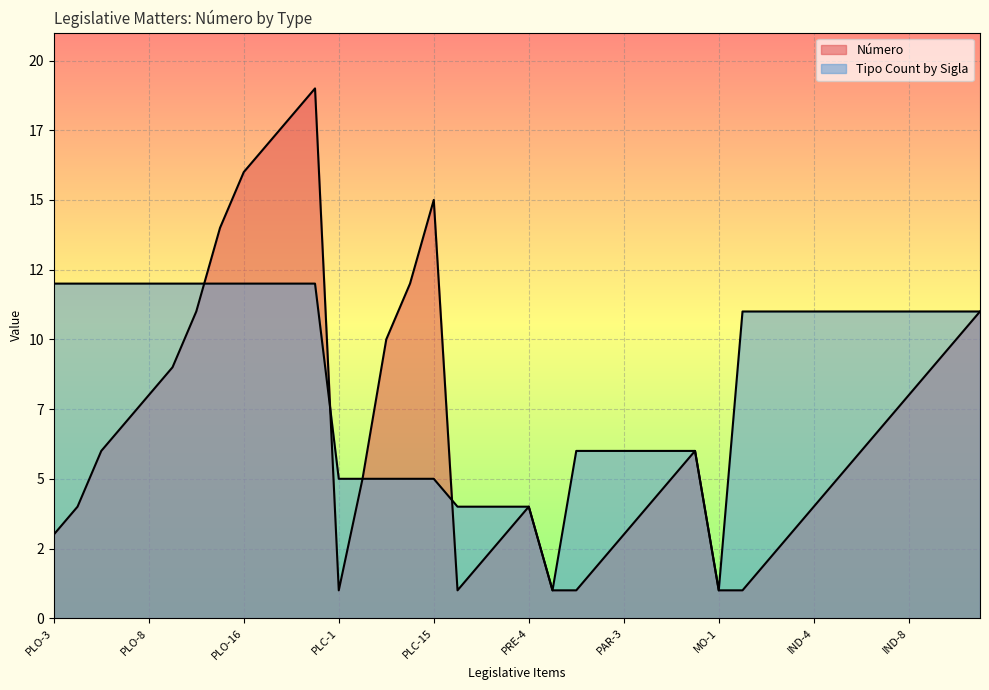

True or false: Número has a value of 1 at REQ-1.

True